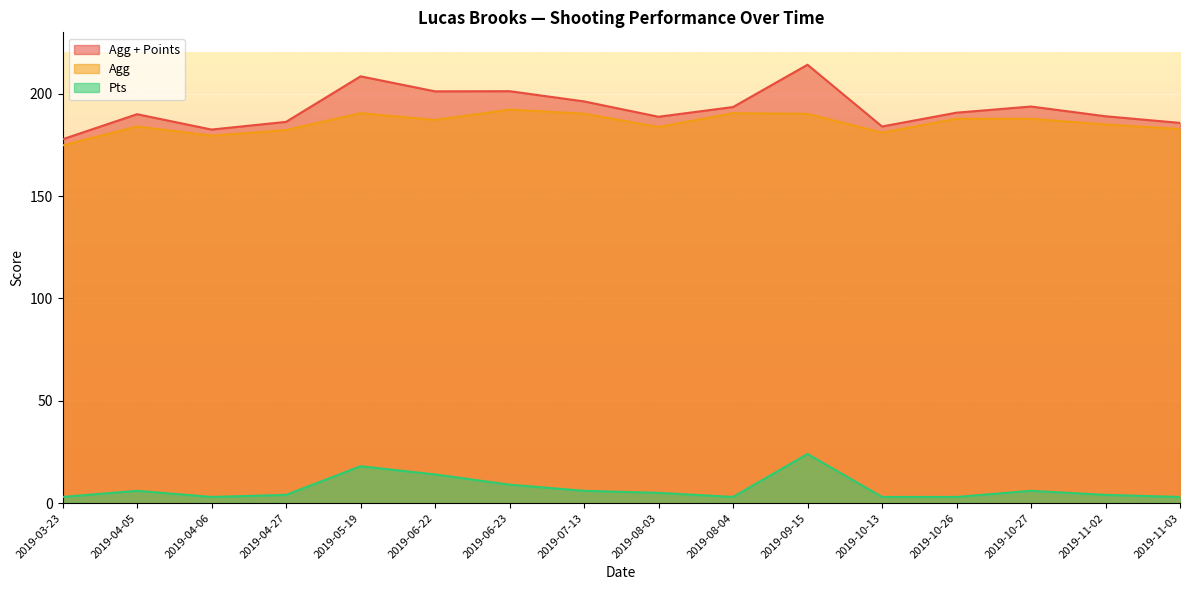

What position from the left is 2019-04-05?

2